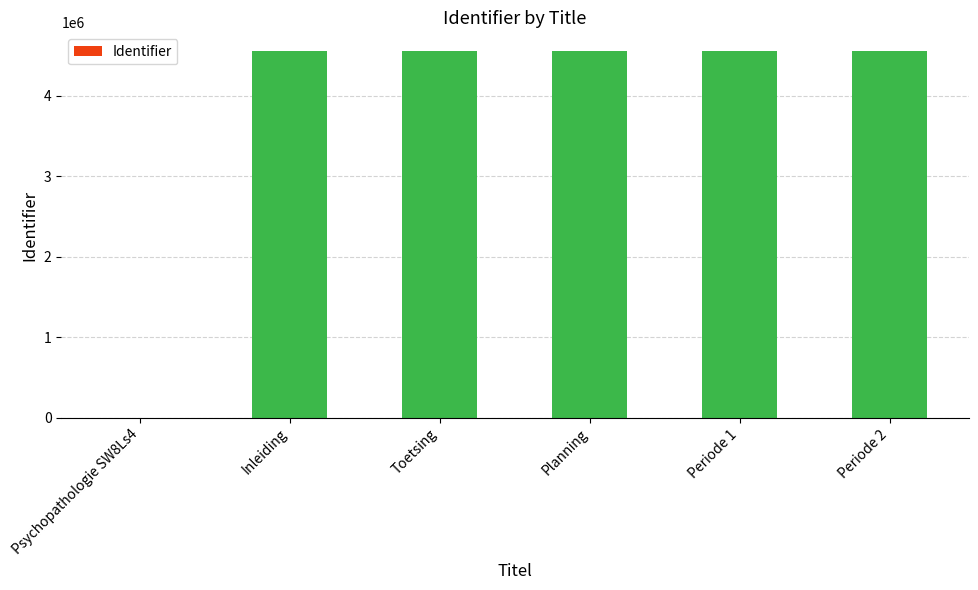

The value at Periode 1 is 4560116. True or false?

True